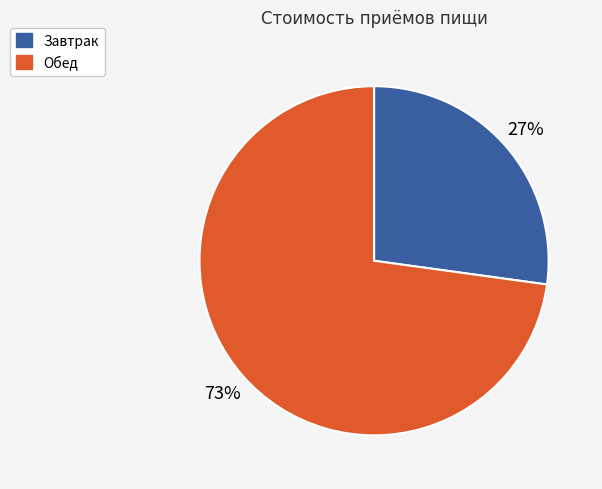

Does Завтрак account for over 50% of the chart?

No